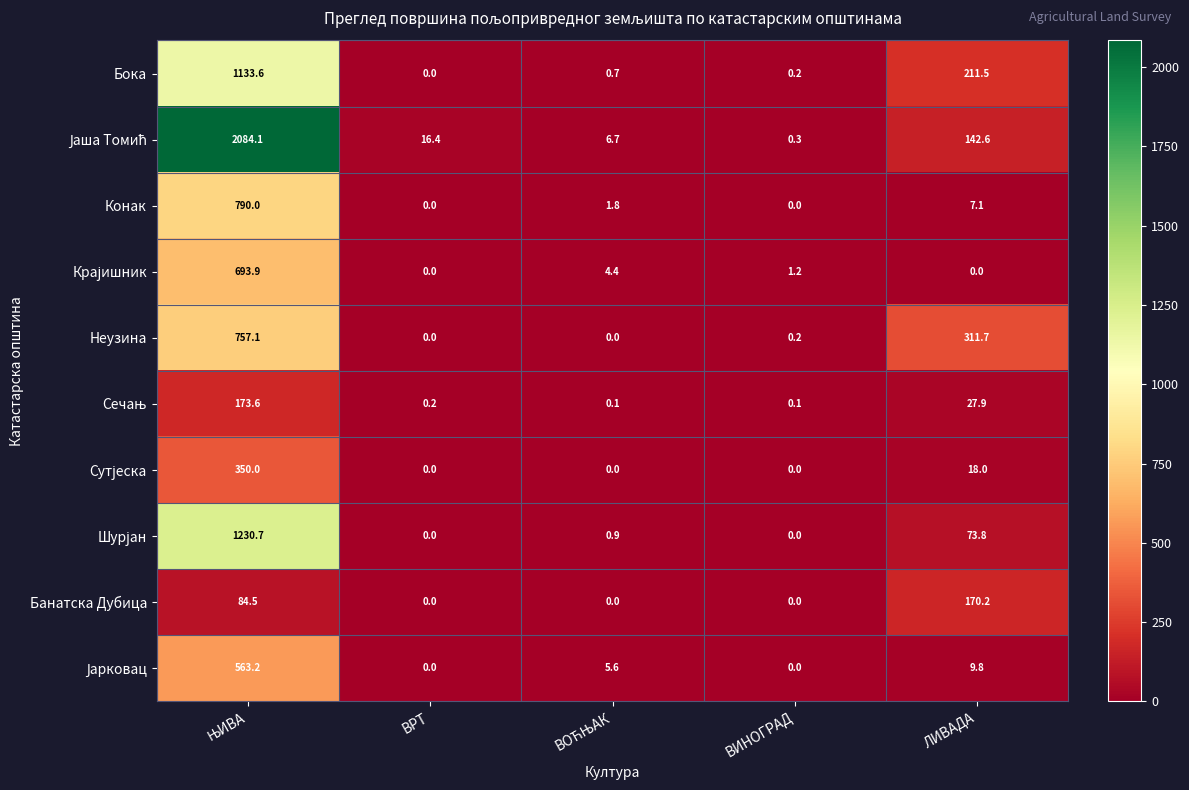

Between ВИНОГРАД and ЛИВАДА, which series saw the biggest shift?

Неузина